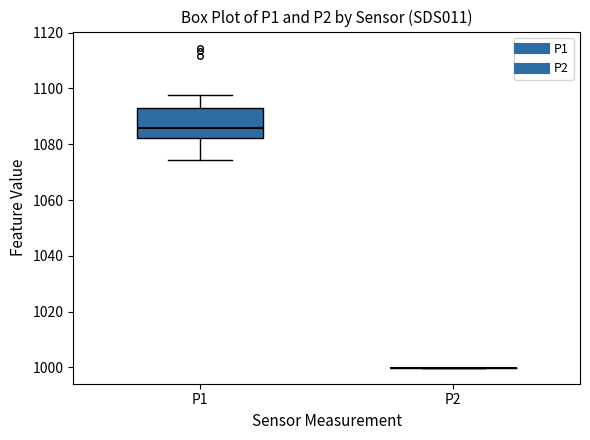

Reading left to right, read every box against the y-axis: the position of its median line, the range the box covers, and the ends of its whiskers. The values are not printed on the chart, so give them approximately, as read against the axis.

P1: median 1086, box 1082 to 1092, whiskers 1074 to 1098
P2: box collapsed to a line at 1000, whiskers 1000 to 1000